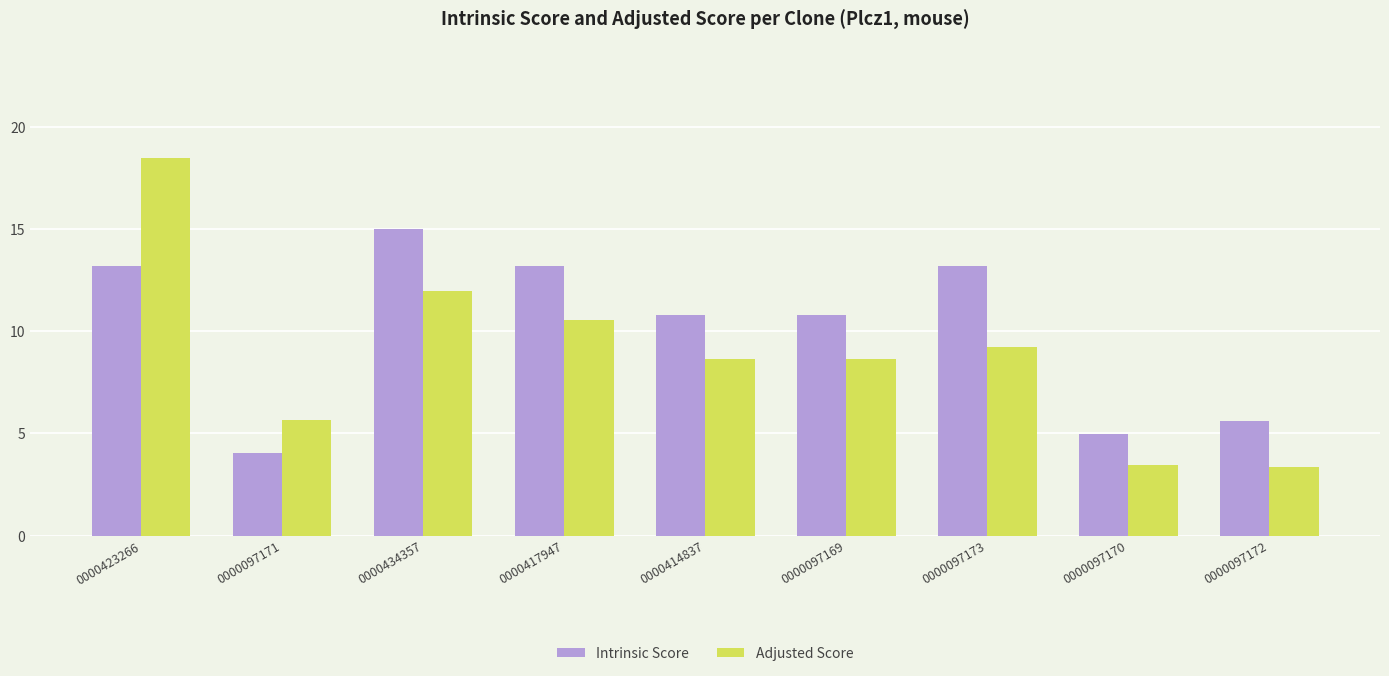

What is the difference between the second highest and minimum values in the Adjusted Score series?

8.6